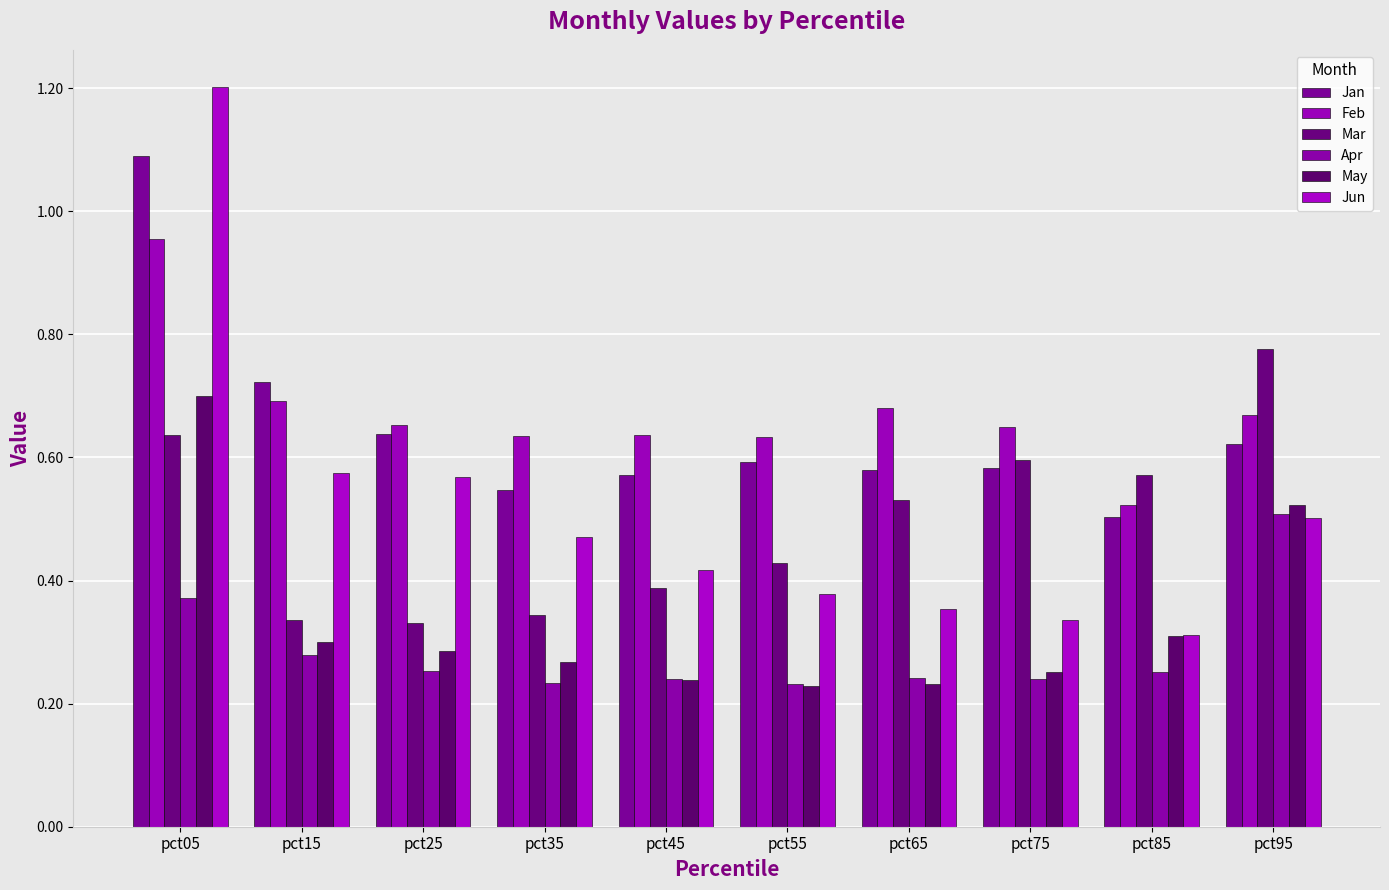

List the series in order of their peak value, highest first.

Jun, Jan, Feb, Mar, May, Apr